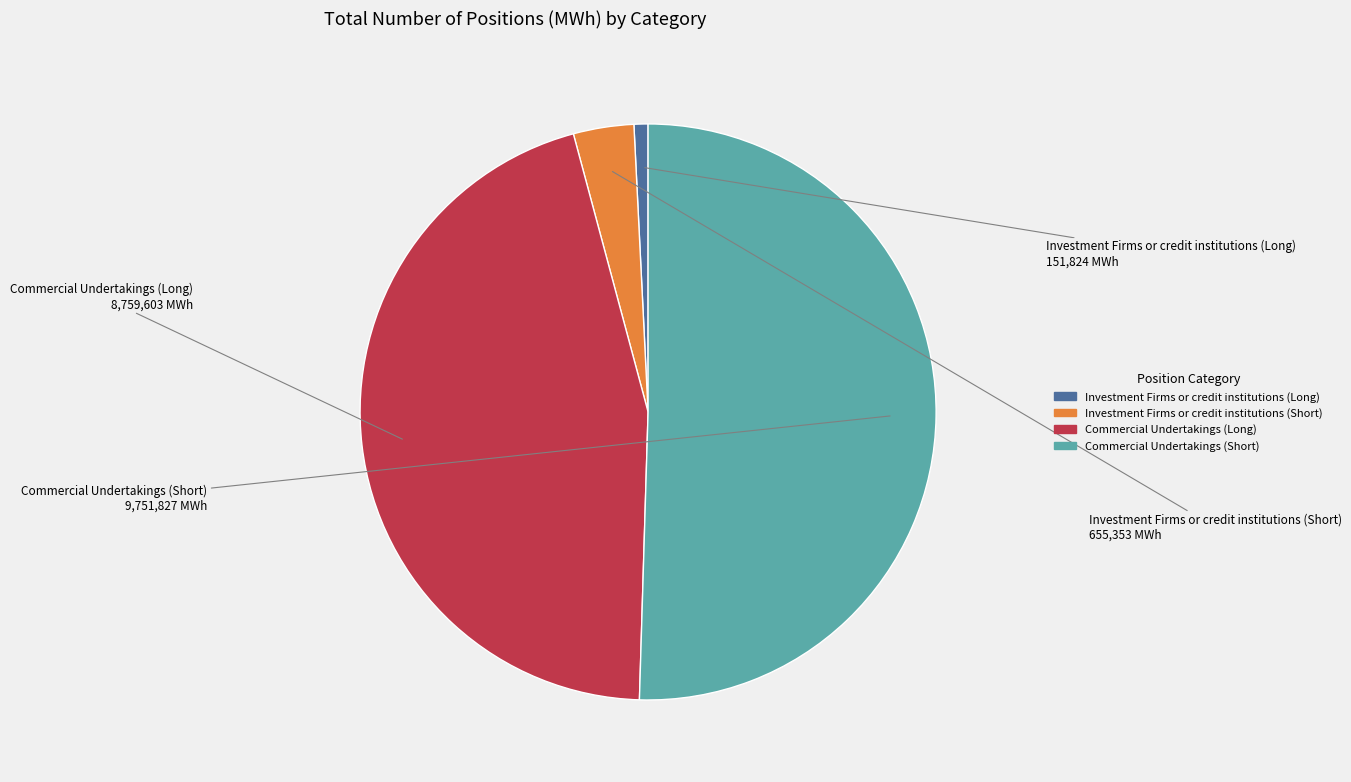

What is the majority slice?

Commercial Undertakings (Short)